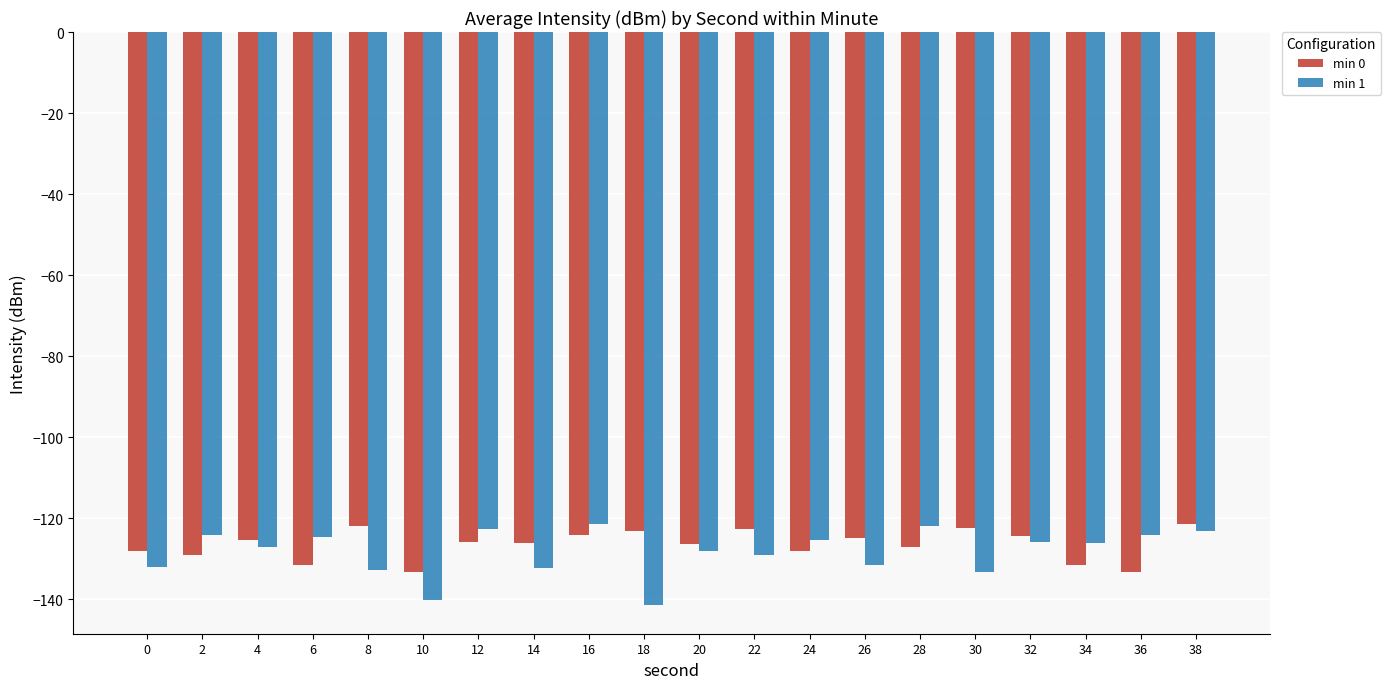

How many bars are there in total?

40